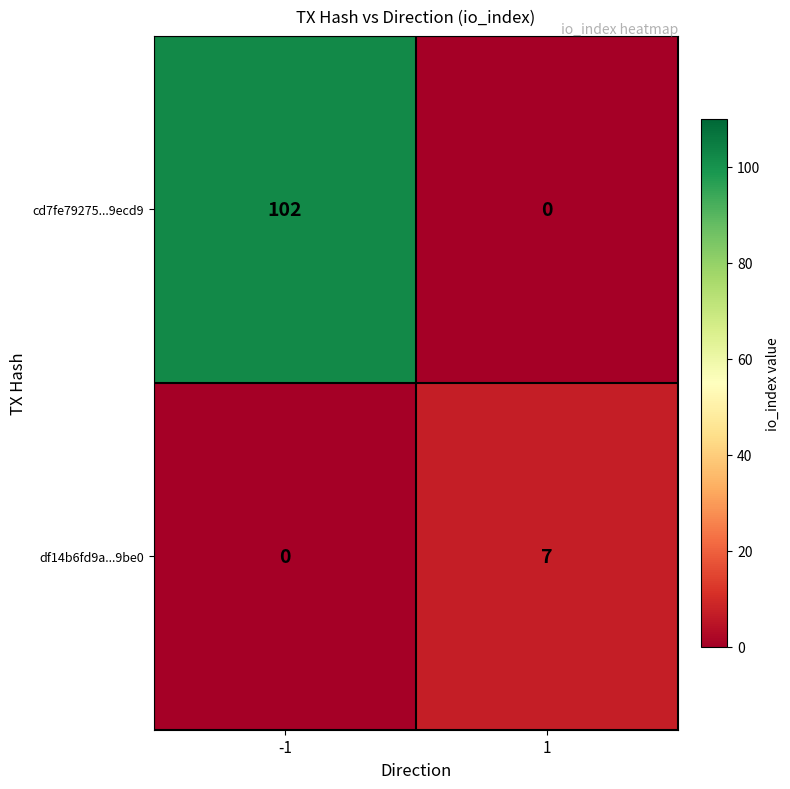

Rank the series by their average value, from highest to lowest.

cd7fe79275...9ecd9, df14b6fd9a...9be0